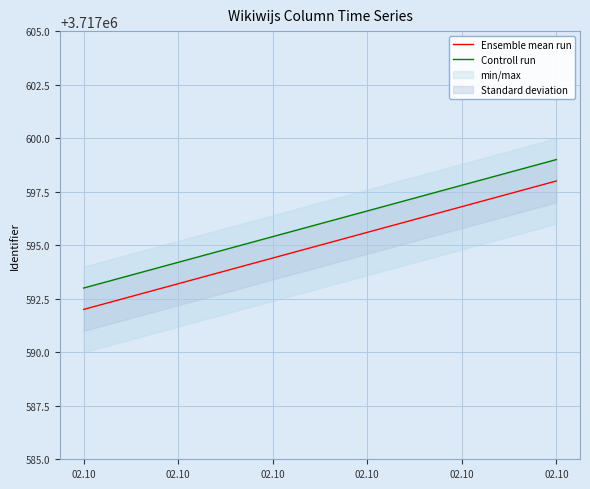

What is the total value across all series at 02.10?

7435185